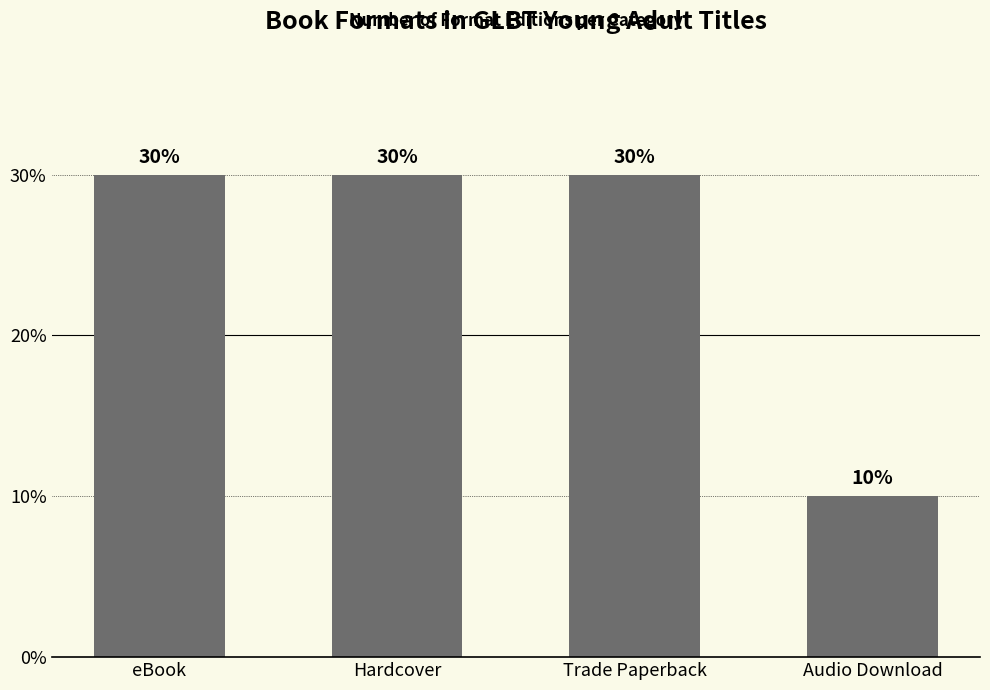

What is the difference between the values at Hardcover and Audio Download?

20